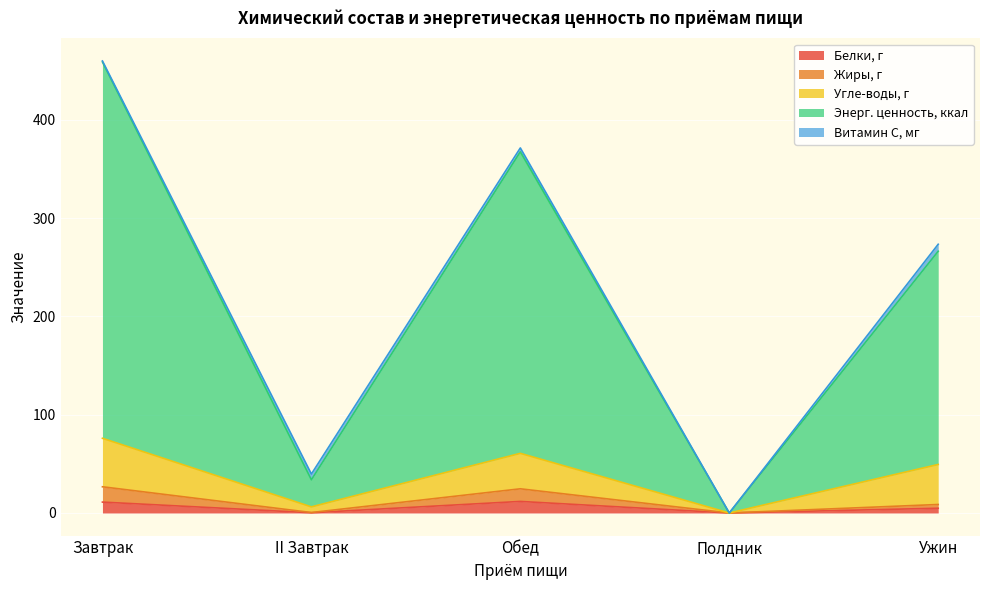

At which category is the sum across all series the highest?

Завтрак